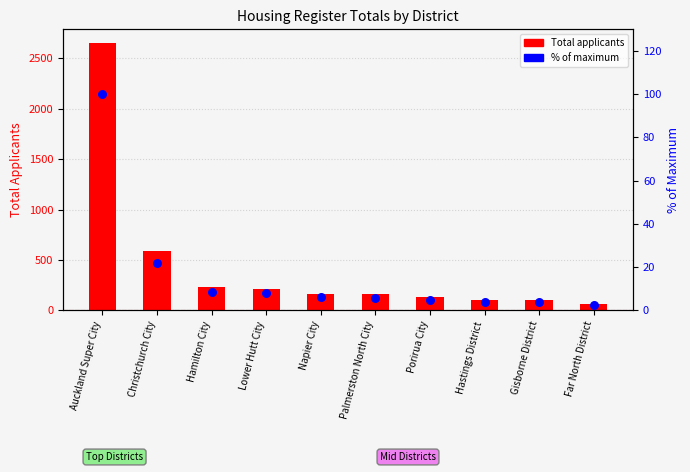

At how many categories does at least one series exceed 2323?

1